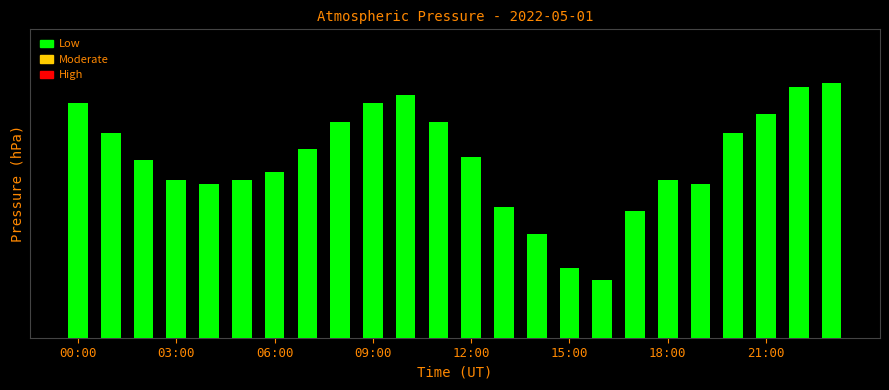

Are the bars horizontal?

No